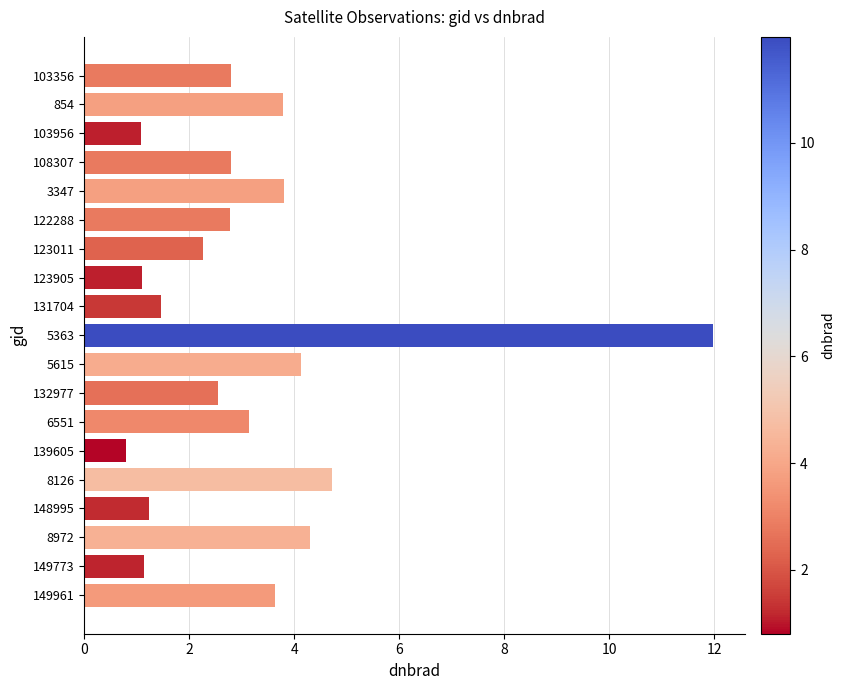

How many bars are there in total?

19